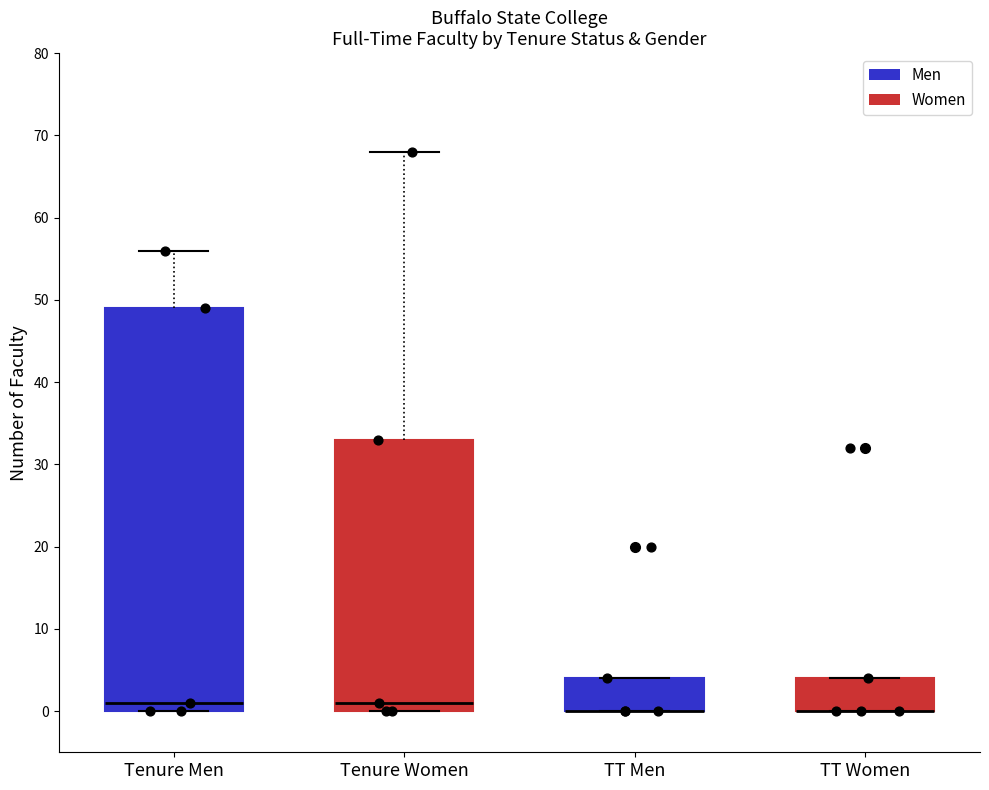

Reading left to right, transcribe this box plot: for each box, give where its median line is, the range the box spans, and where its two whiskers end, as read against the y-axis. The values are not printed on the chart, so give them approximately, as read against the axis.

Tenure Men: median 1, box 0 to 49, whiskers 0 to 56
Tenure Women: median 1, box 0 to 33, whiskers 0 to 68
TT Men: median 0 (drawn on the box's lower edge), box 0 to 4, whiskers 0 to 4
TT Women: median 0 (drawn on the box's lower edge), box 0 to 4, whiskers 0 to 4